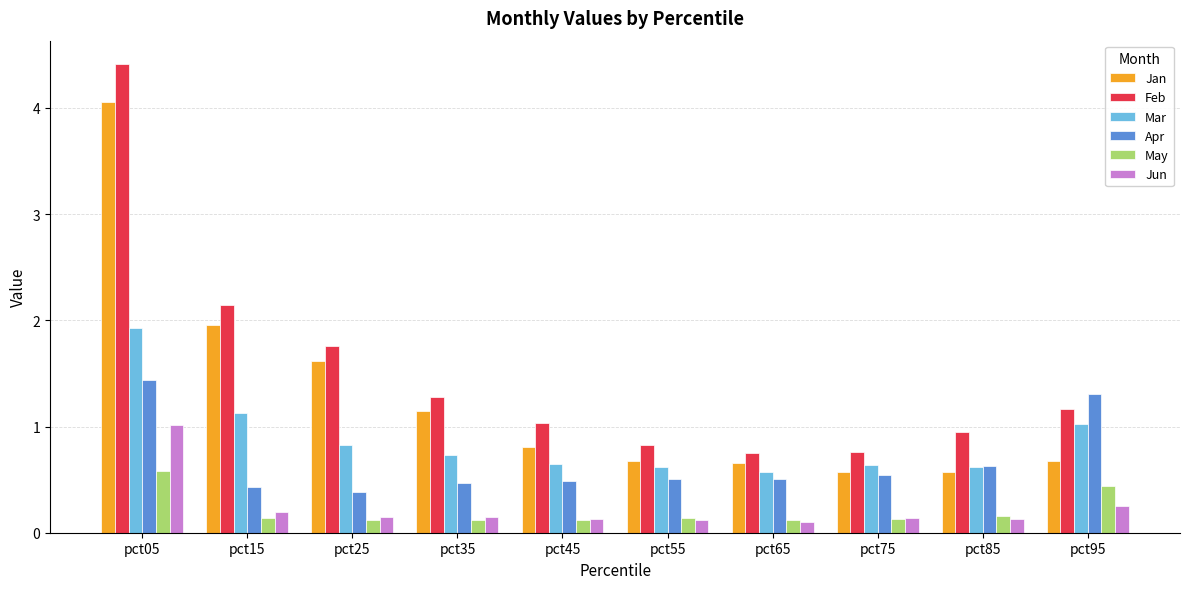

Rank the series by their maximum value, from lowest to highest.

May, Jun, Apr, Mar, Jan, Feb